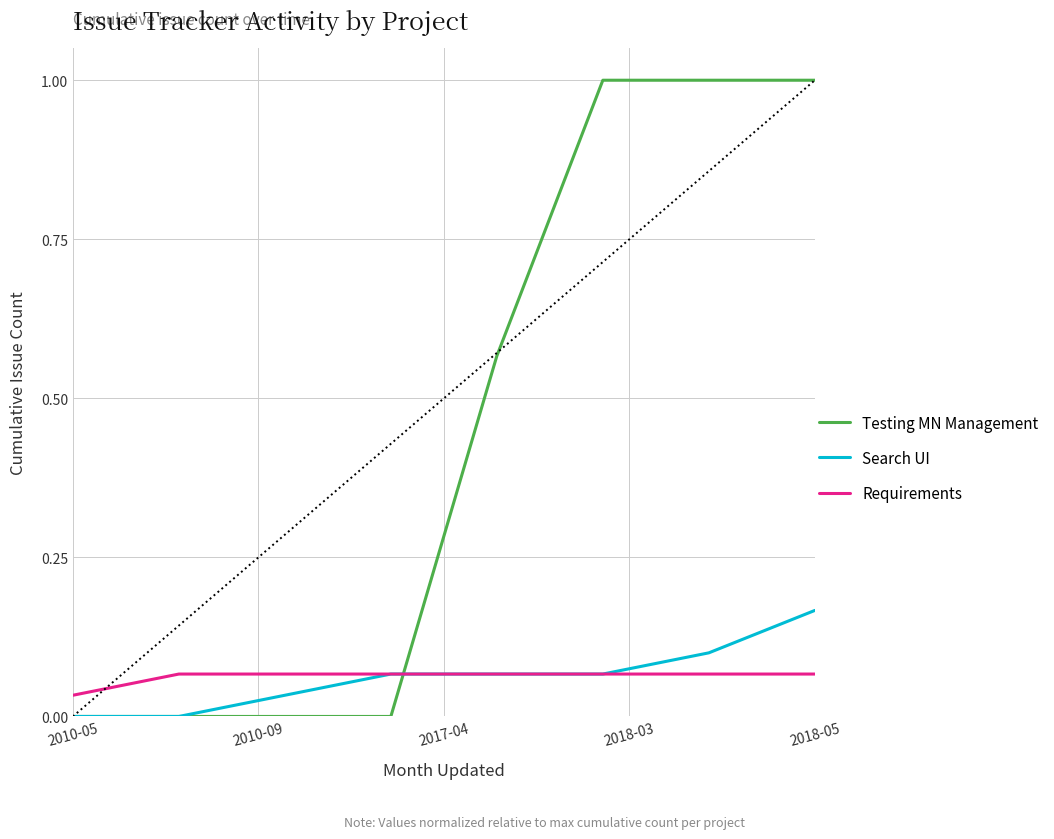

Does the chart display data point markers on the line(s)?

No